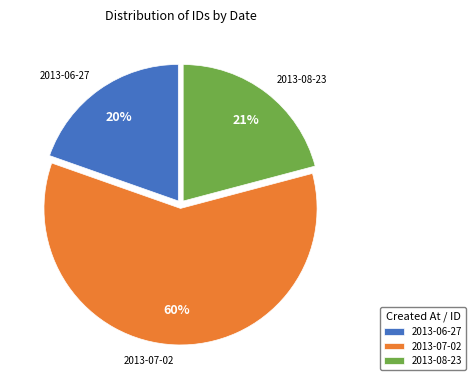

What is the largest slice in the pie chart?

2013-07-02